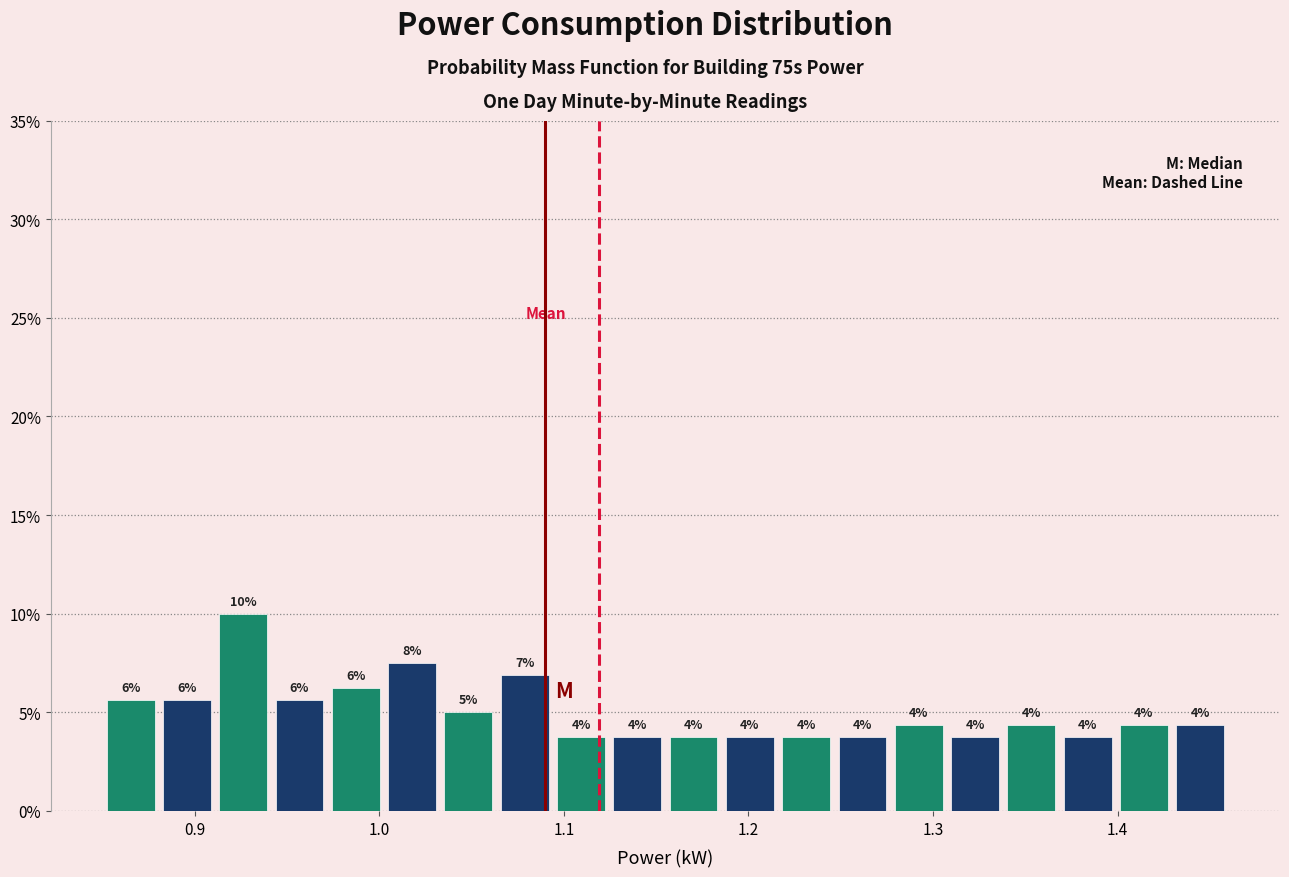

Around what value on the x-axis is the tallest bar? Give the approximate position of its centre, as read against the axis.

0.93